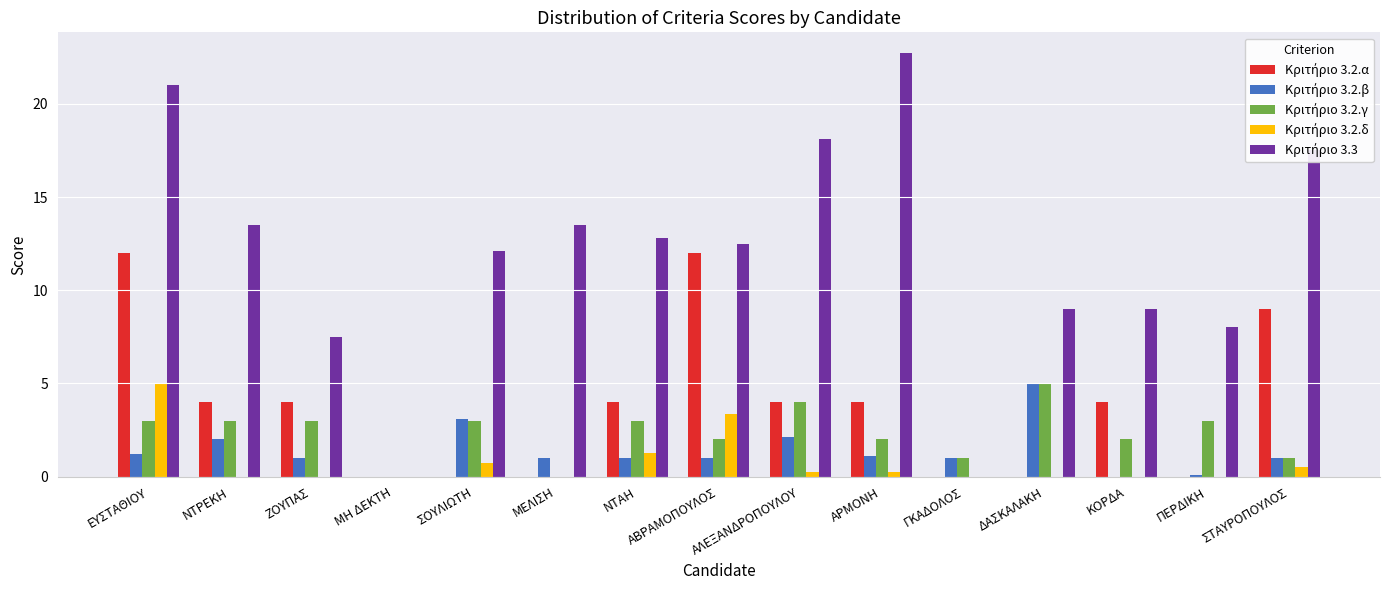

Count the number of data series in this chart.

5